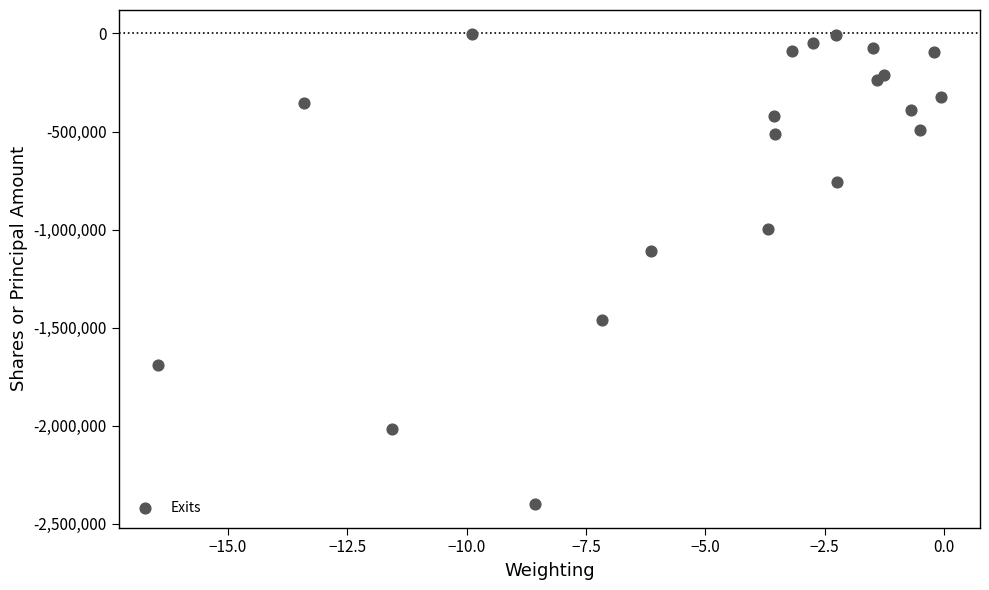

What Y value in the scatter plot is closest to -1200504?

-1111934